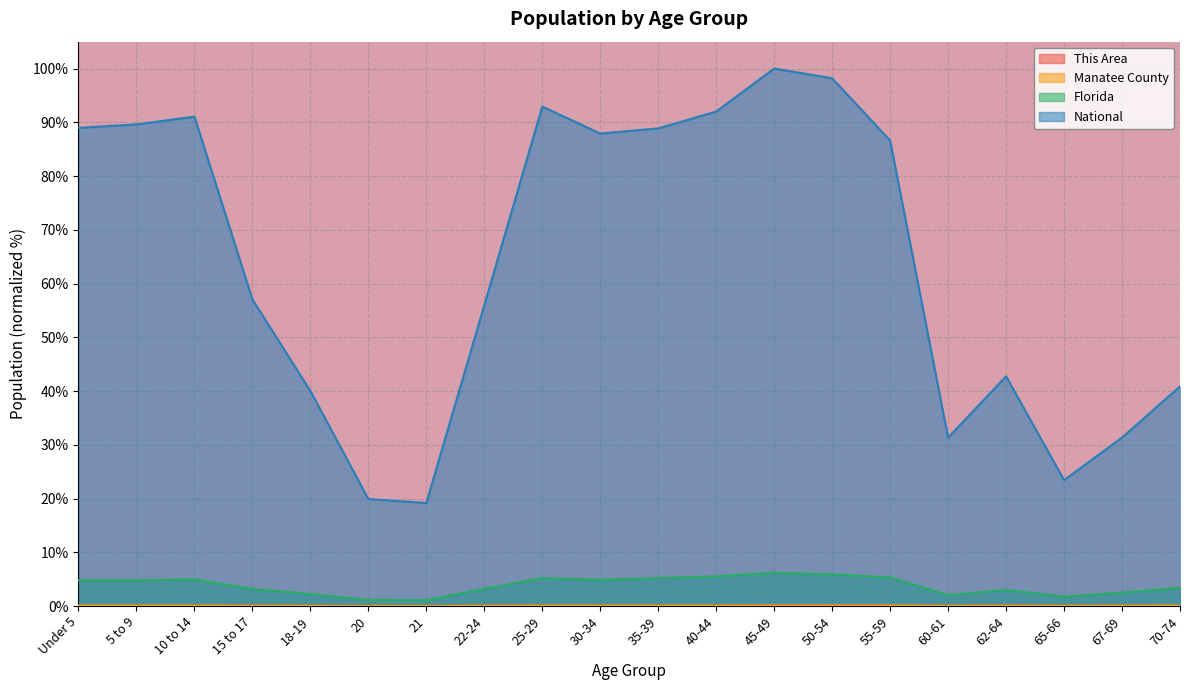

True or false: This Area and National intersect in this chart.

False